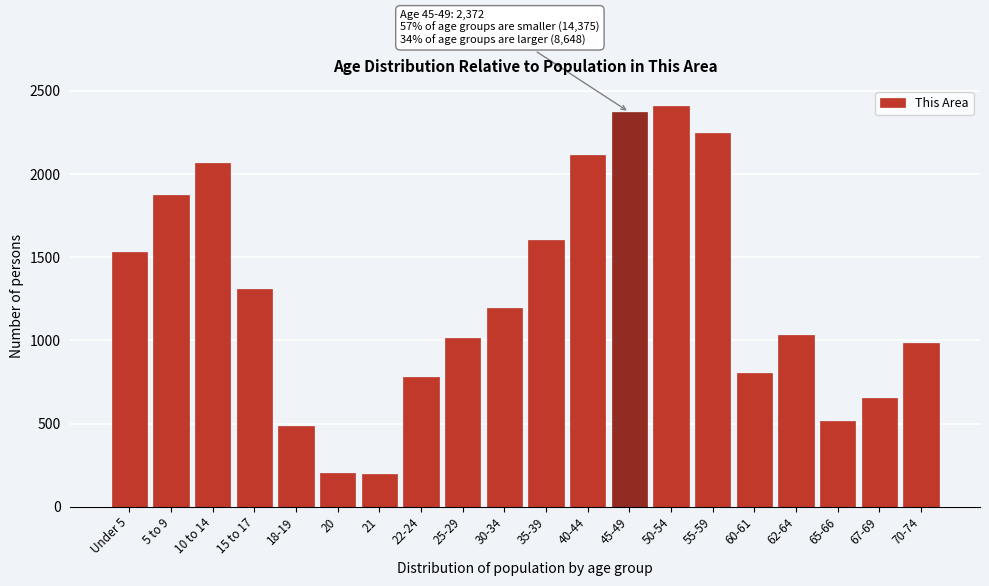

What is the minimum value shown in the chart?

199